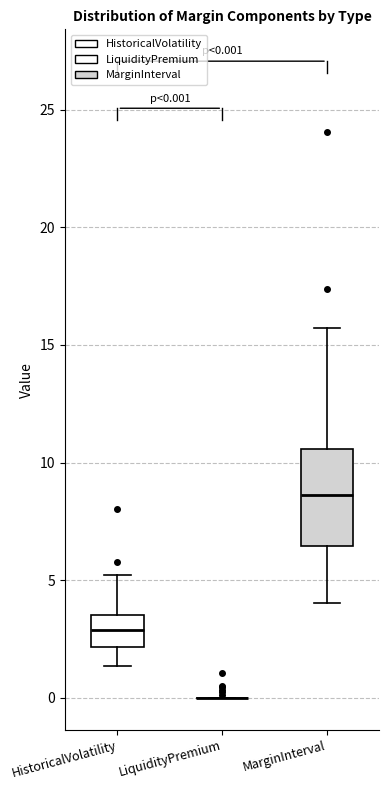

Comparing the boxes themselves (not the whiskers), which one is the tallest?

MarginInterval